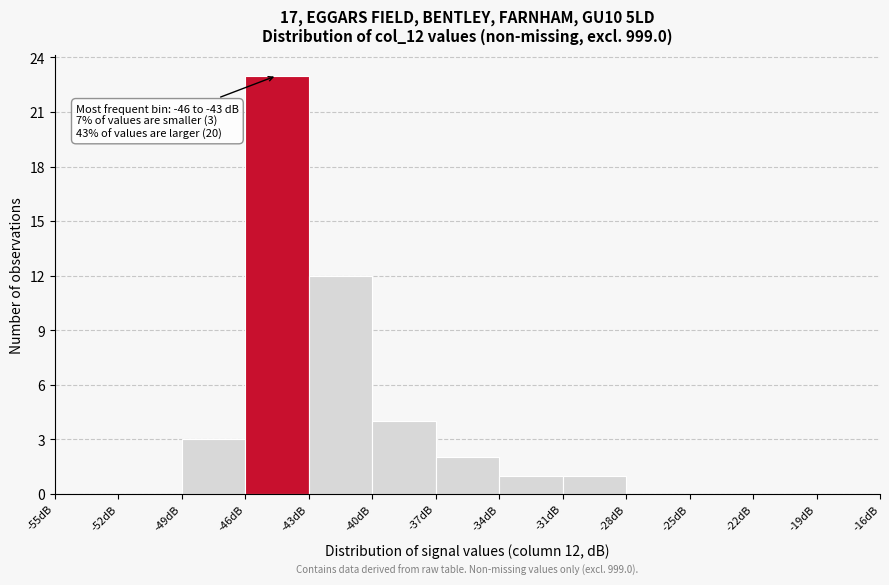

Which range on the x-axis has the tallest bar?

-46 to -43